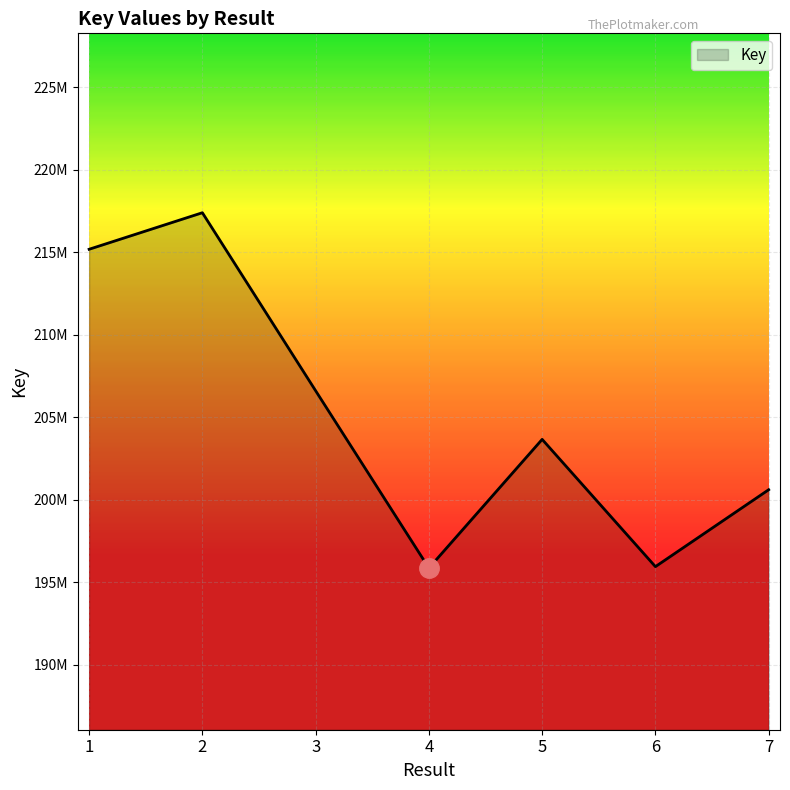

Does the chart display data point markers on the line(s)?

No